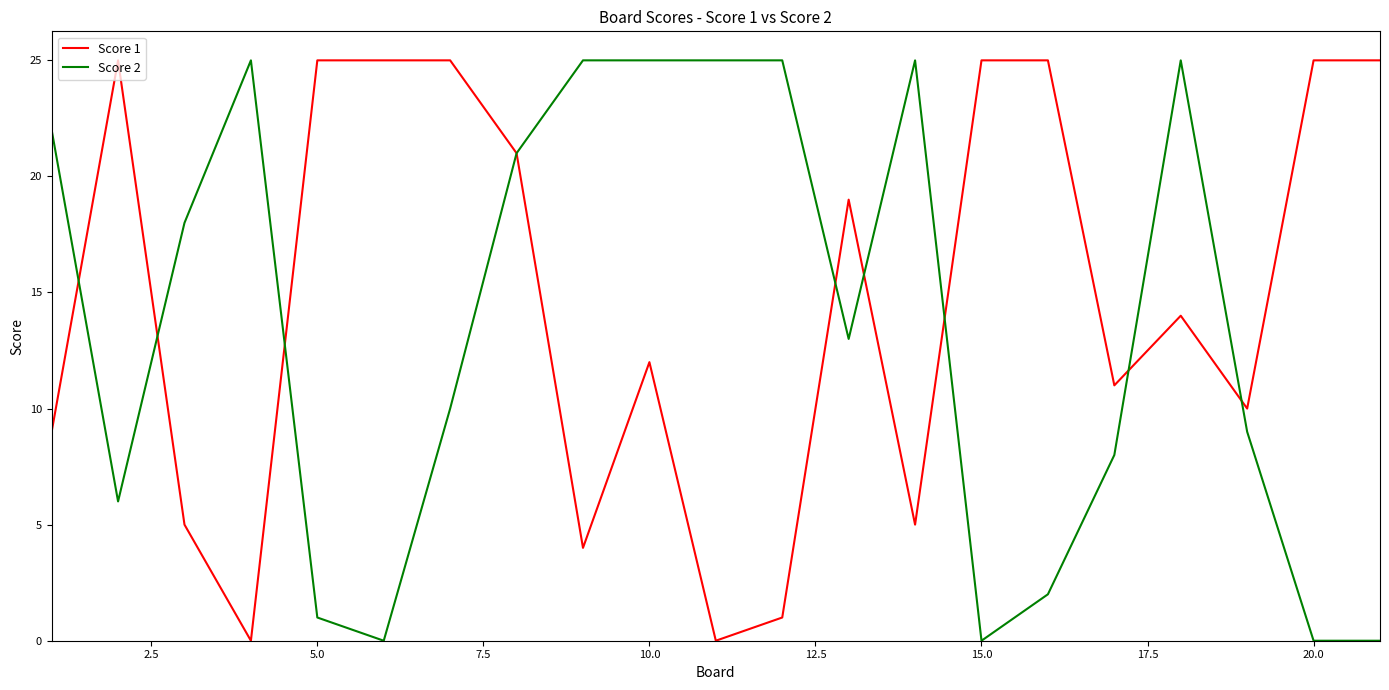

Is this an area chart (filled region under the line)?

No